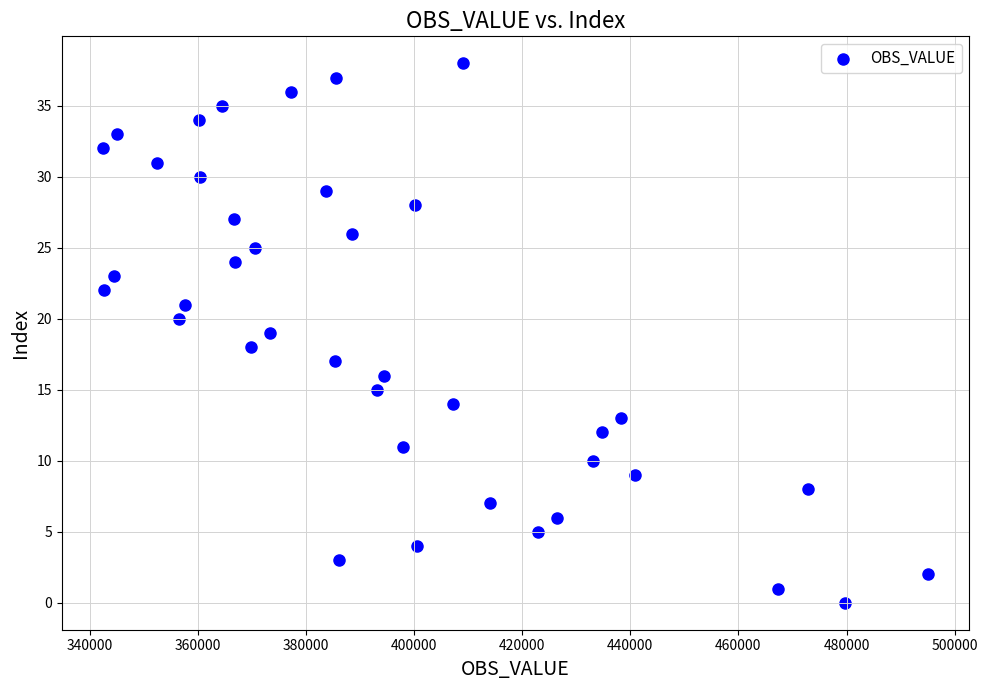

What is the range of Y values (max minus min)?

38